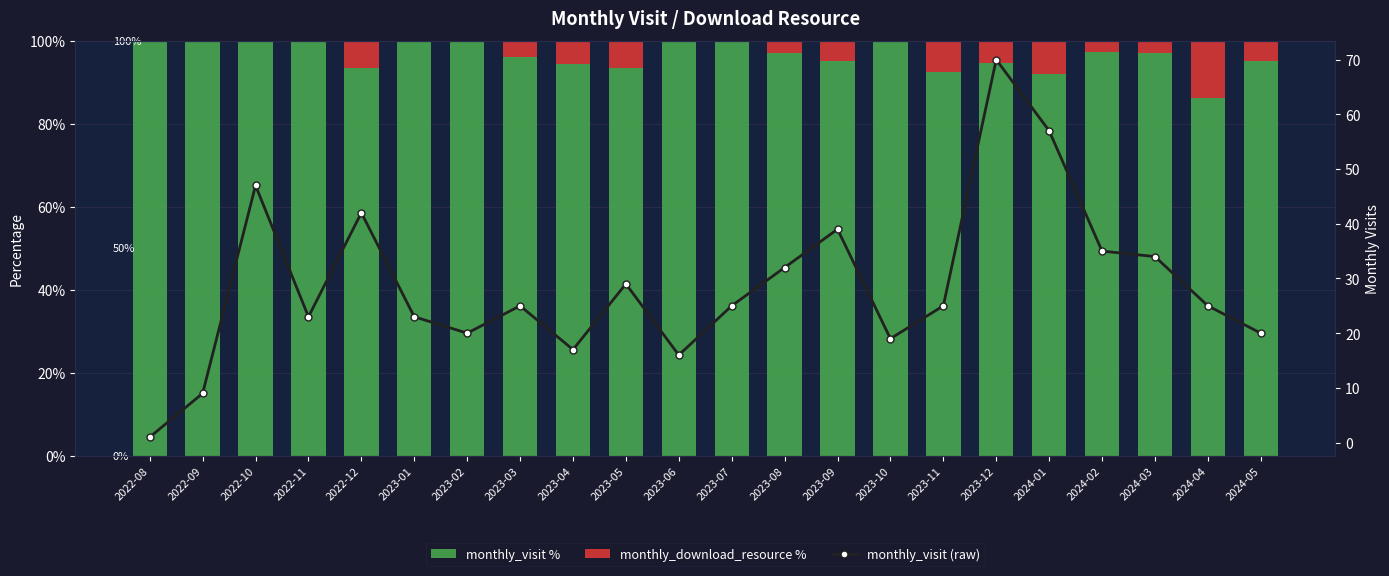

Where does the monthly_download_resource % series first go above 3?

2022-12